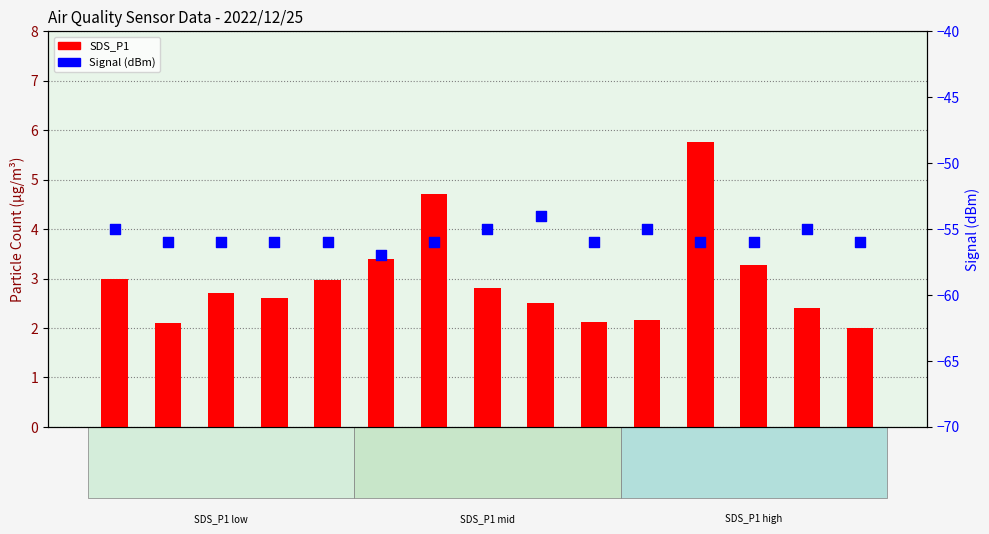

Which series has the largest total across all categories?

SDS_P1